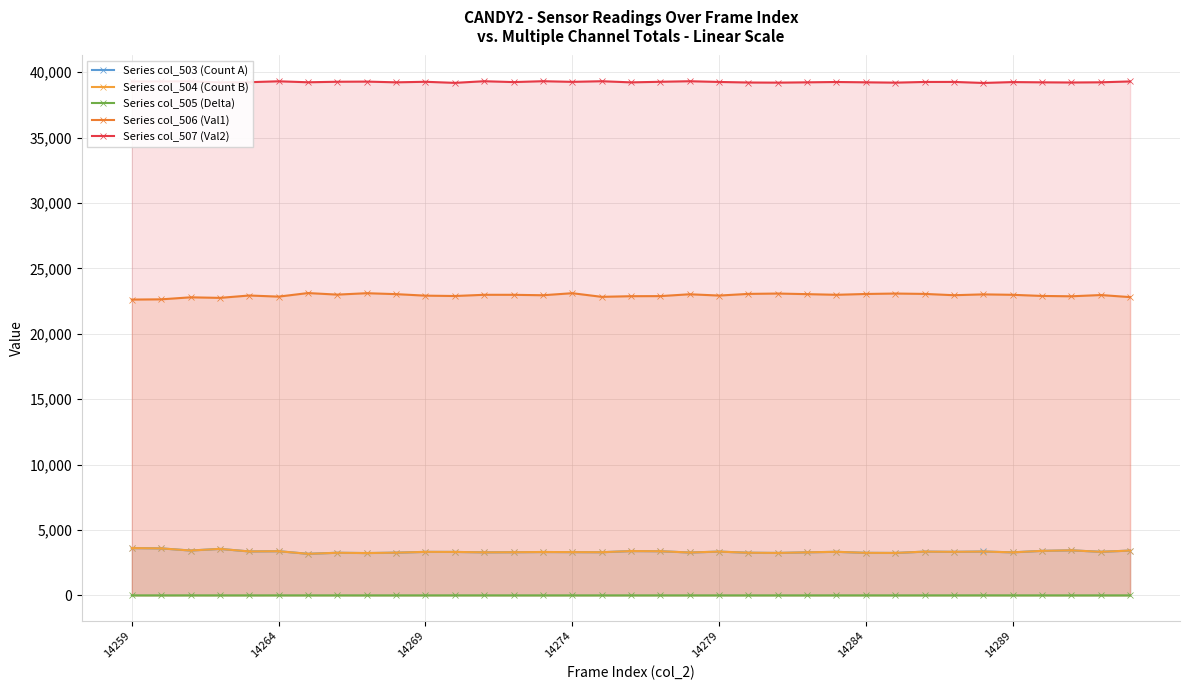

What is the maximum value for Series col_504 (Count B)?

3616